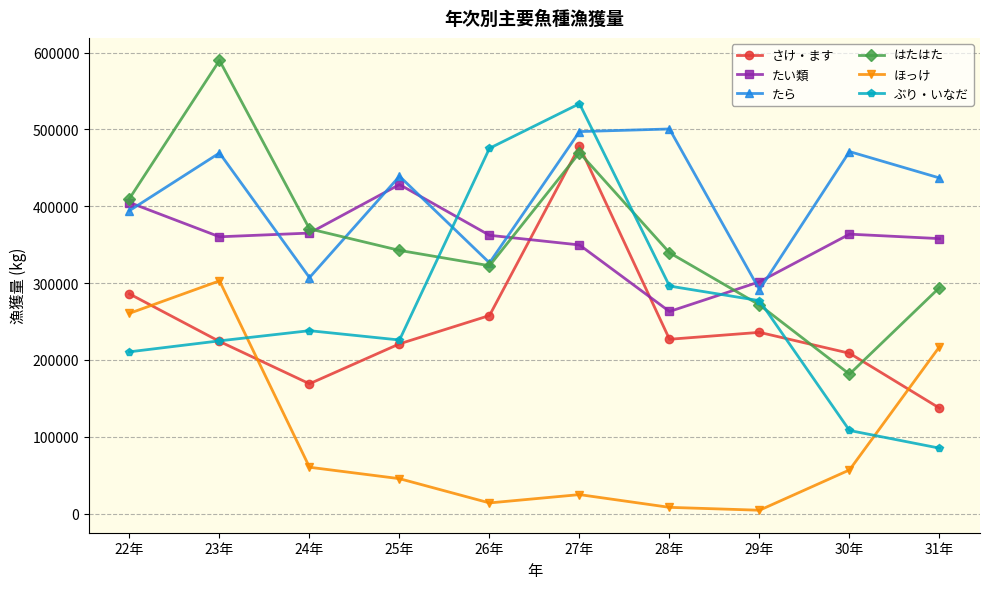

The ぶり・いなだ series shows 140092 at 31年. True or false?

False